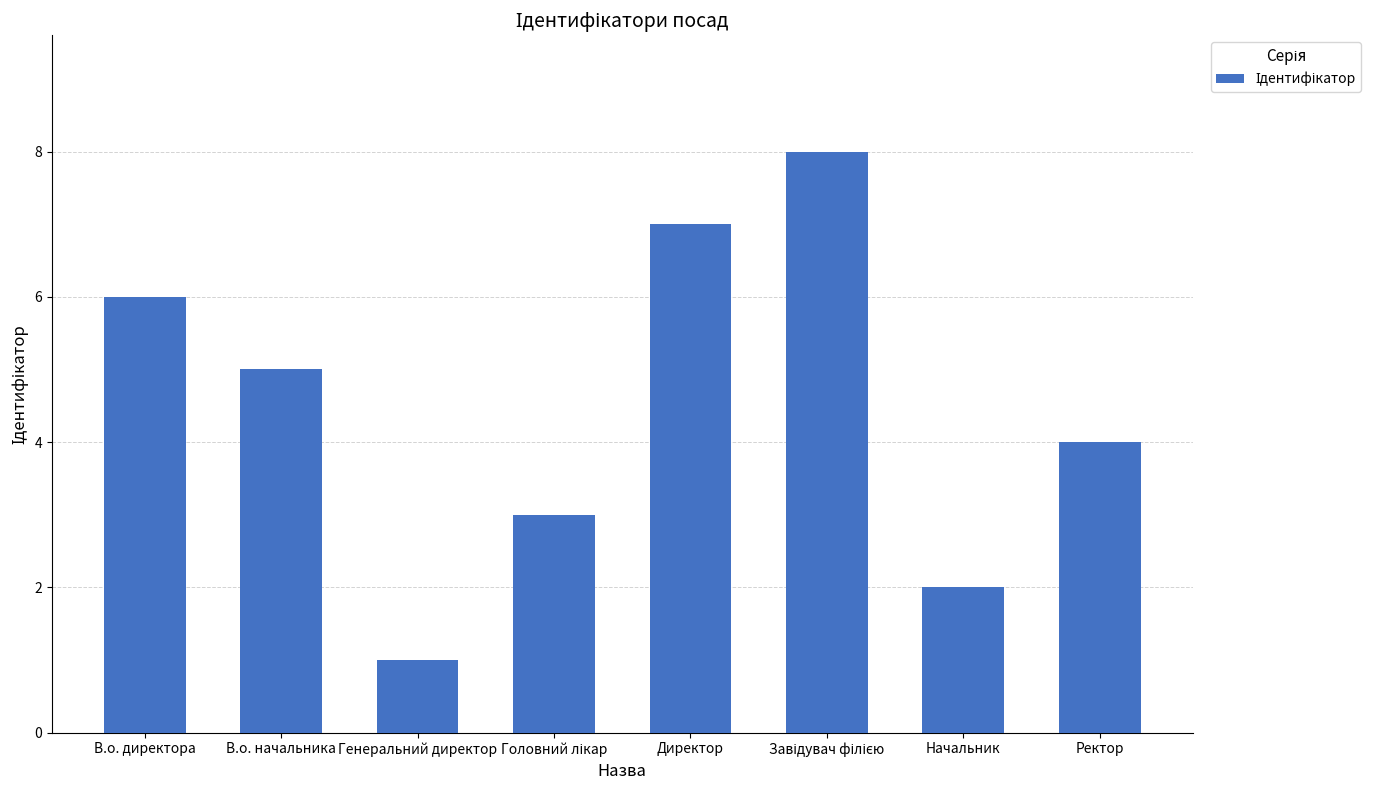

What is the label of the 1st bar from the left?

В.о. директора